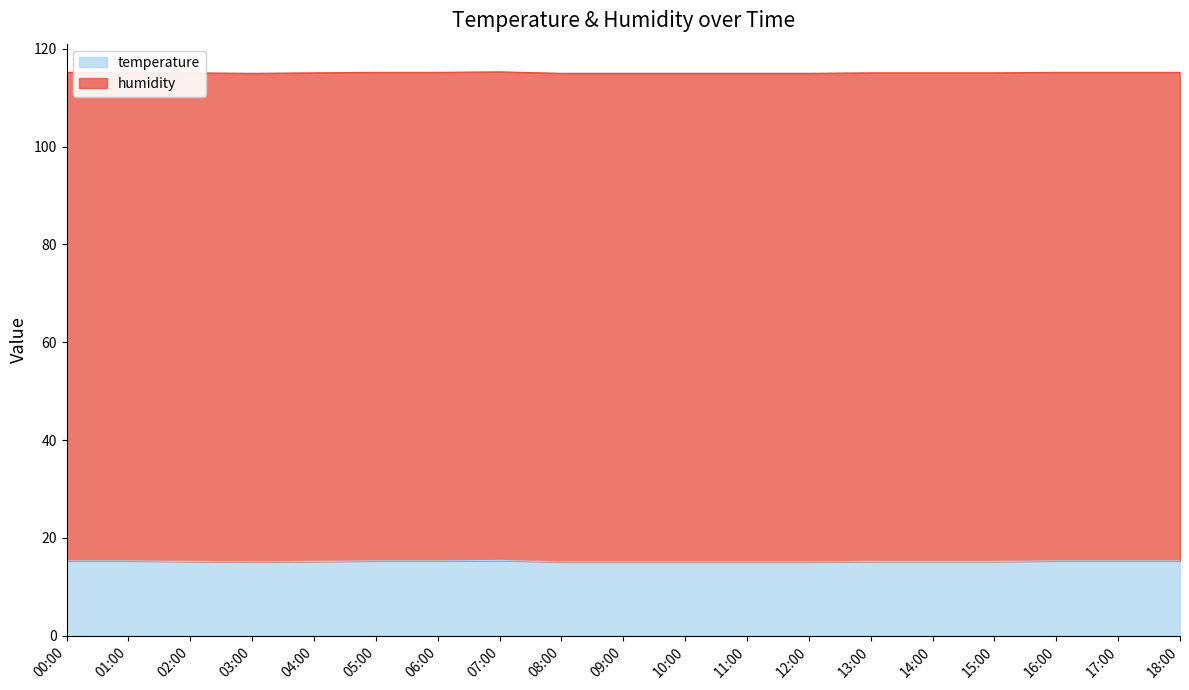

Is it true that the value at 17:00 is 8.5?

False